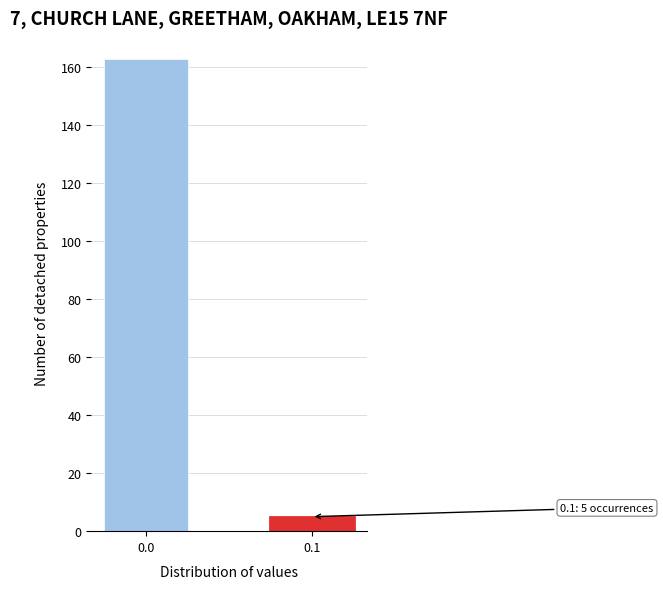

Reading left to right, extract all data points from this chart.

163	5